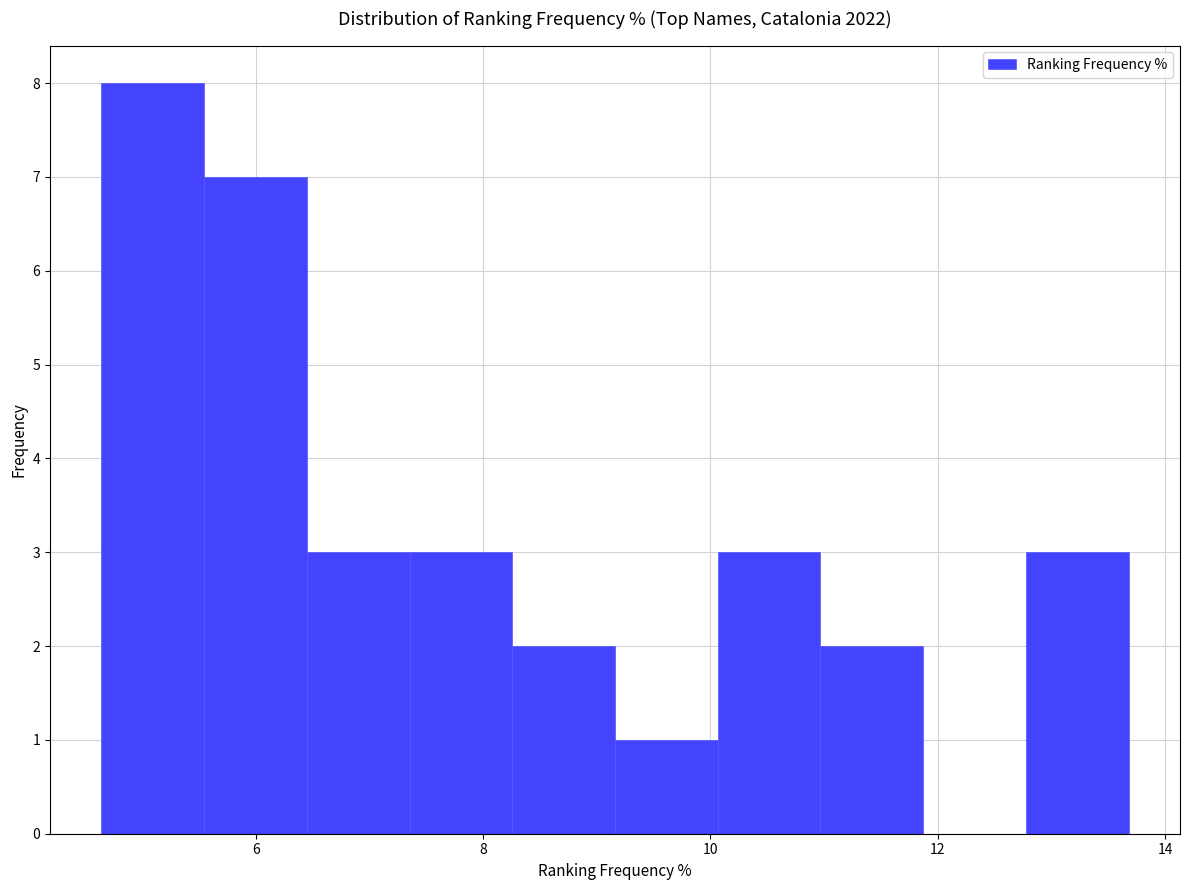

Reading left to right, list every bar in this chart as the range it spans on the x-axis followed by its height. Neither the bar edges nor the heights are printed on the chart, so give them approximately, as read against the axes.

4.6 to 5.6: 8
5.6 to 6.4: 7
6.4 to 7.4: 3
7.4 to 8.2: 3
8.2 to 9.2: 2
9.2 to 10.0: 1
10.0 to 11.0: 3
11.0 to 11.8: 2
11.8 to 12.8: 0
12.8 to 13.6: 3